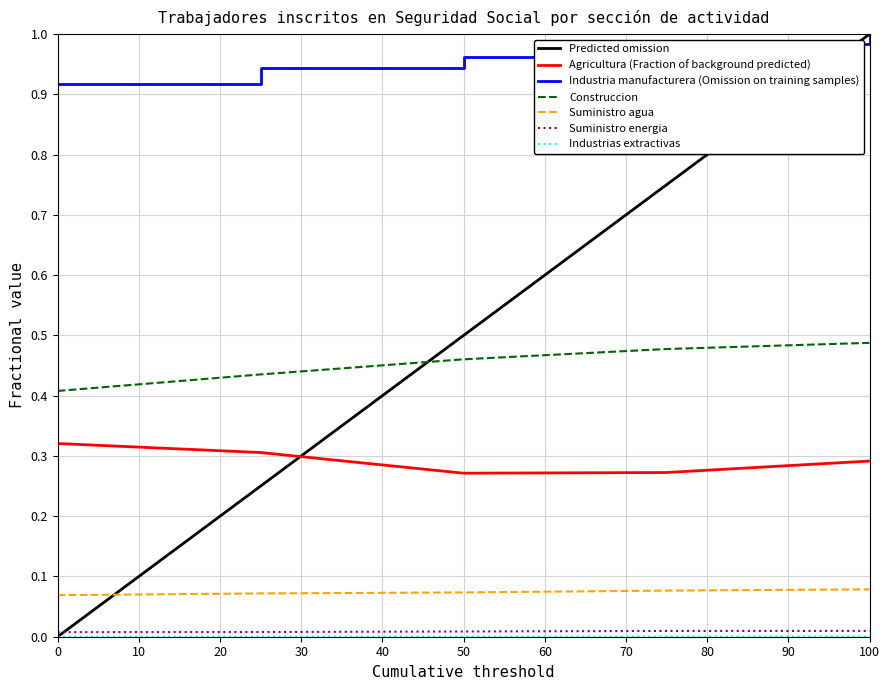

What is the value of the Agricultura point at the 1st from the left?

0.3